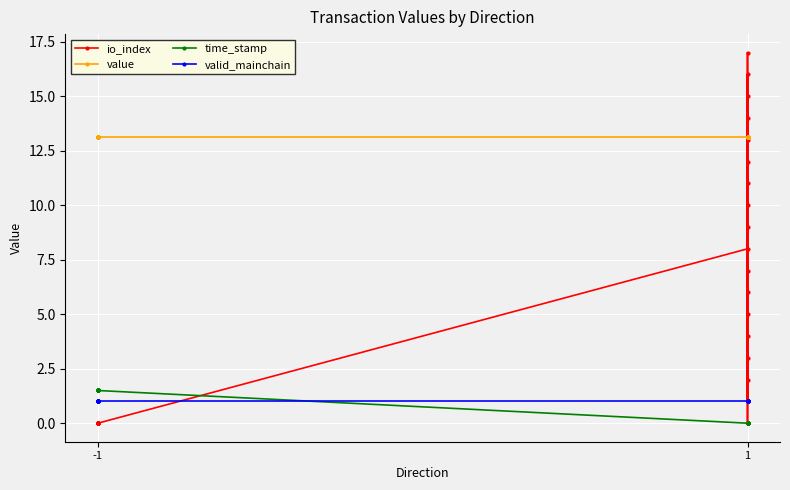

Is the value of value at -1 greater than the value of time_stamp at -1?

Yes